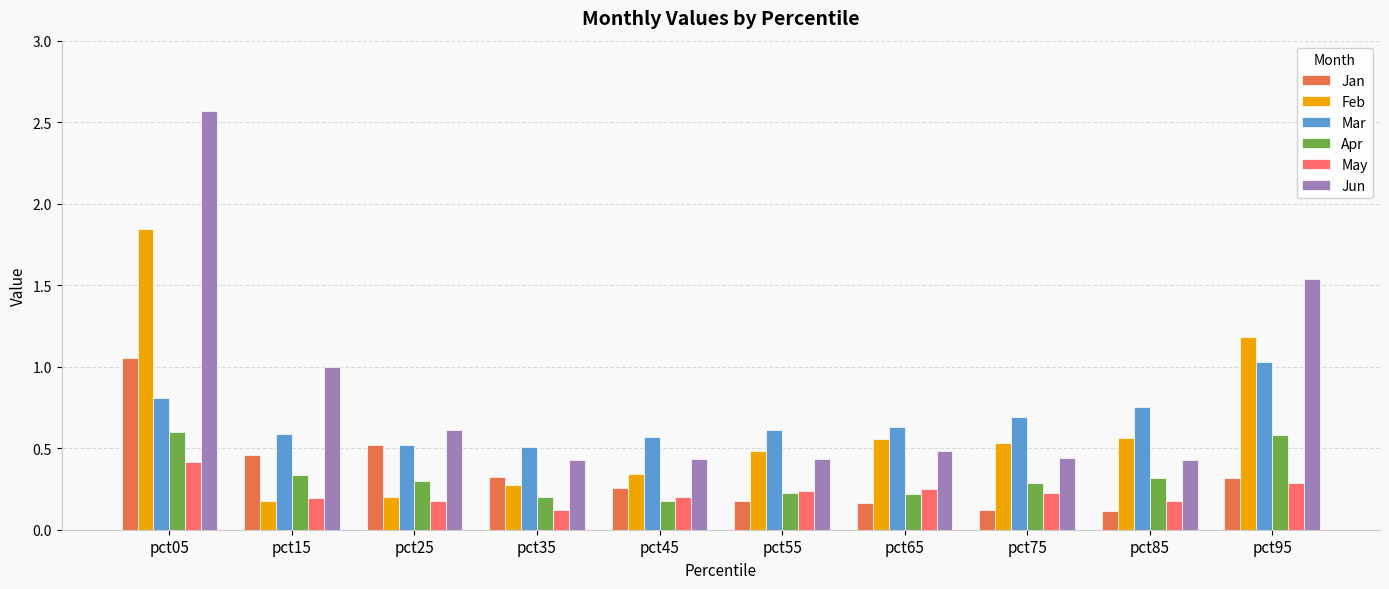

What is the sum of all Jun values?

8.4